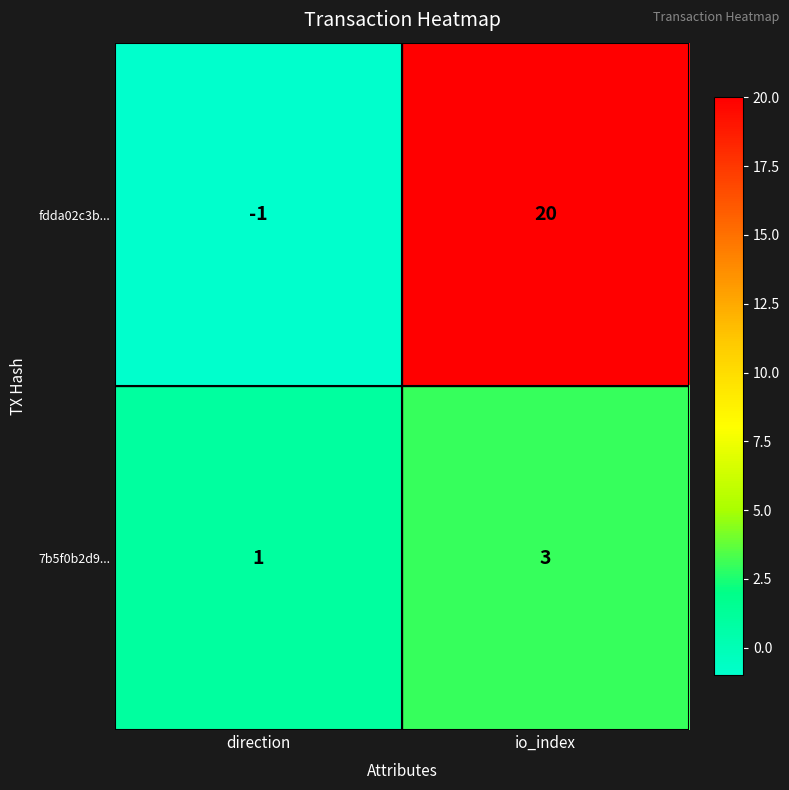

True or false: 7b5f0b2d9... has a value of 2 at io_index.

False